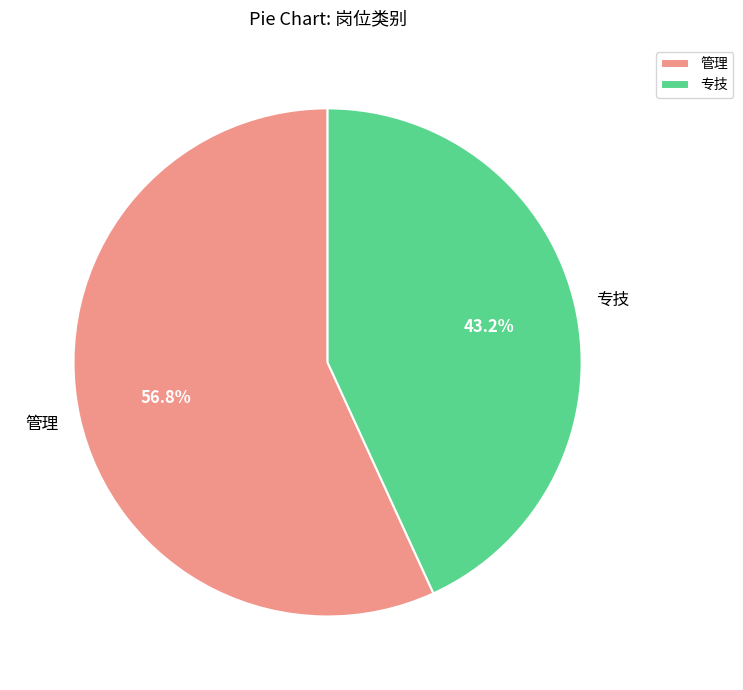

Combined, do 管理 and 专技 account for over 50%?

Yes